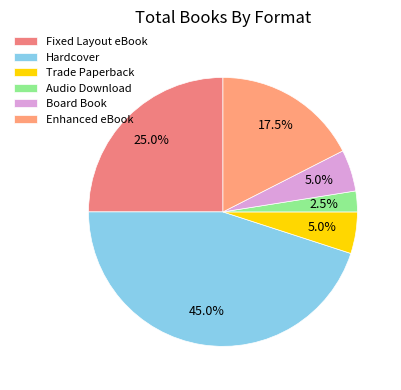

How many segments does this pie chart have?

6